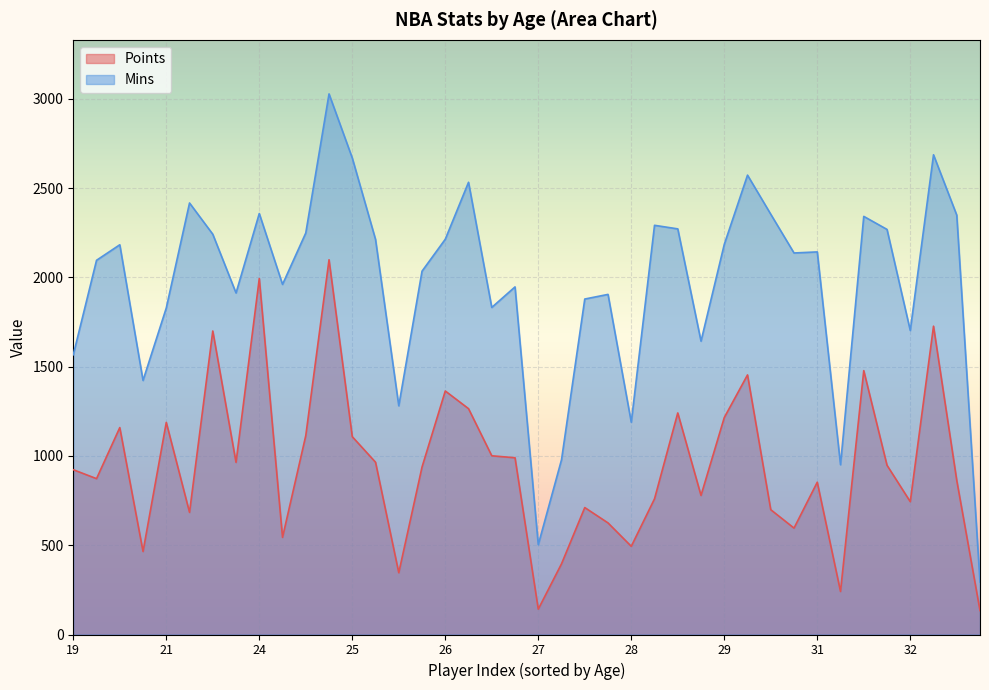

Which series has the largest total across all categories?

Mins